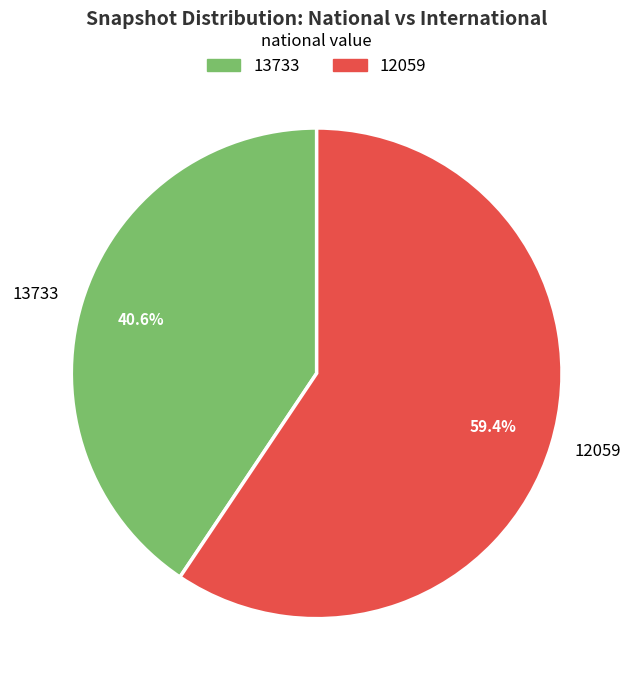

Is there a majority slice in this chart?

Yes